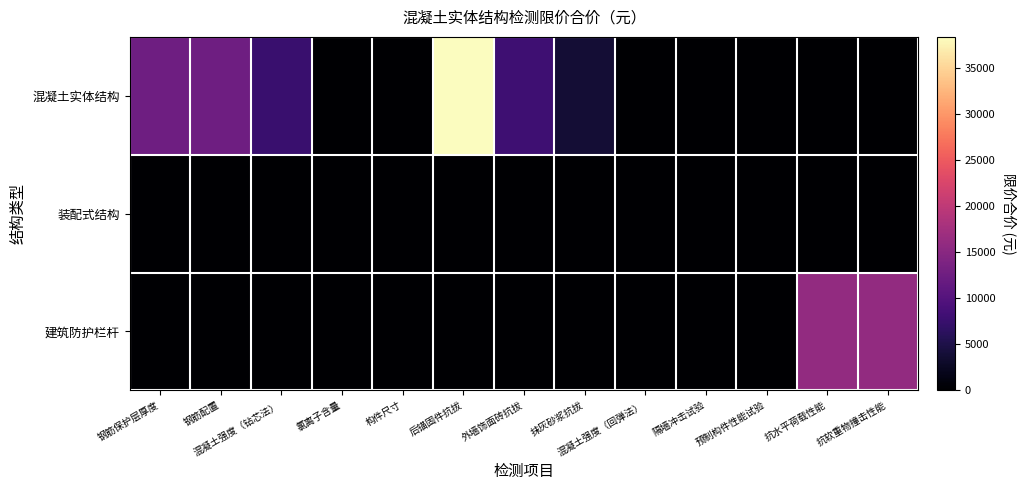

Count the number of data series in this chart.

3